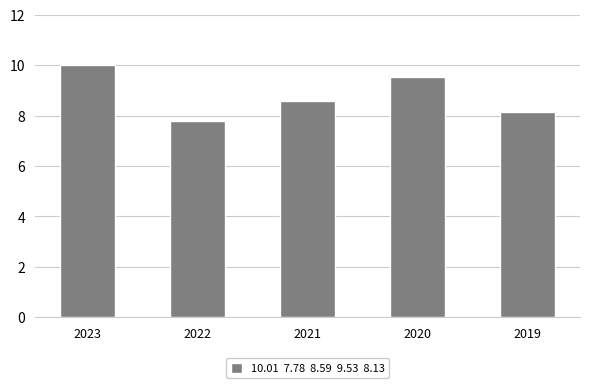

How many values are below 8?

1